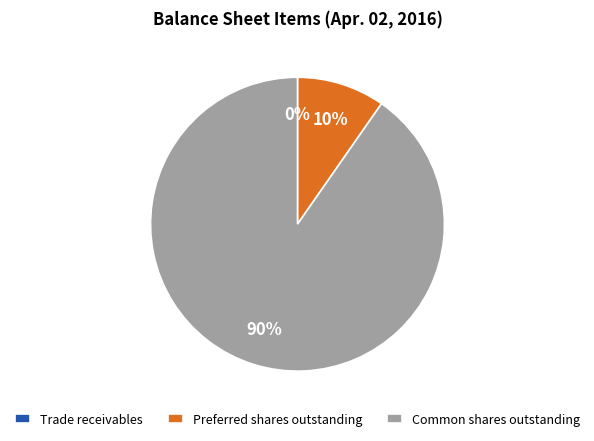

Which slice is the largest?

Common shares outstanding